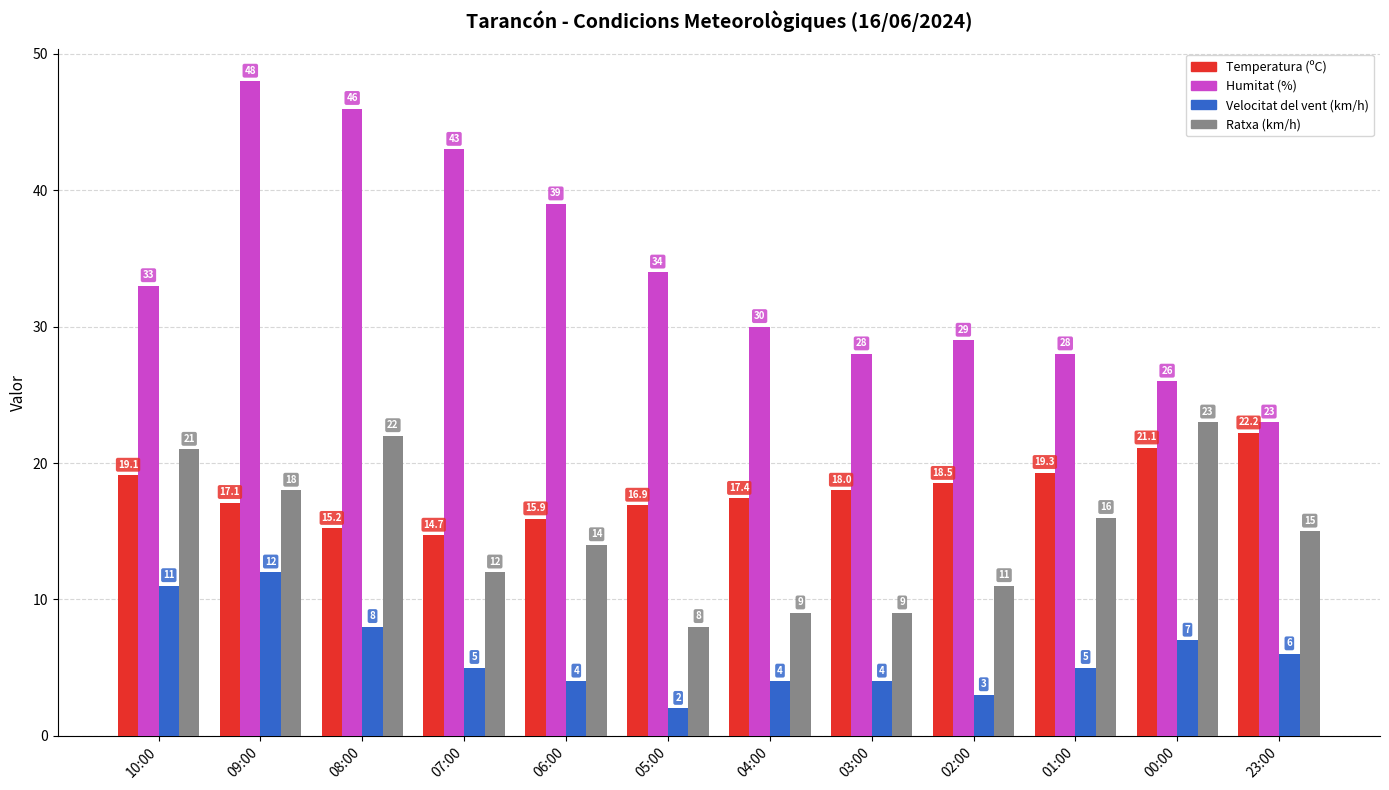

Reading right to left, list all the values displayed in this chart.

Temperatura (ºC): 22.2	21.1	19.3	18.5	18.0	17.4	16.9	15.9	14.7	15.2	17.1	19.1
Humitat (%): 23.0	26.0	28.0	29.0	28.0	30.0	34.0	39.0	43.0	46.0	48.0	33.0
Velocitat del vent (km/h): 6.0	7.0	5.0	3.0	4.0	4.0	2.0	4.0	5.0	8.0	12.0	11.0
Ratxa (km/h): 15.0	23.0	16.0	11.0	9.0	9.0	8.0	14.0	12.0	22.0	18.0	21.0